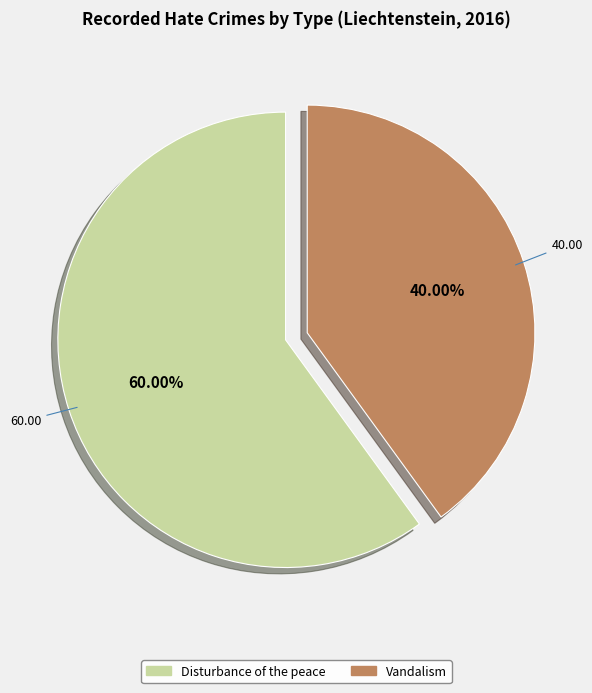

To the nearest percent, what percentage of the pie is Disturbance of the peace?

60%